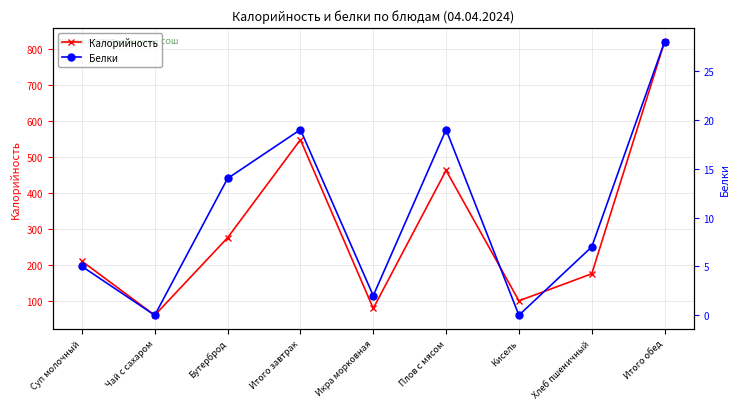

At Суп молочный, list the series in order from largest to smallest.

Калорийность, Белки